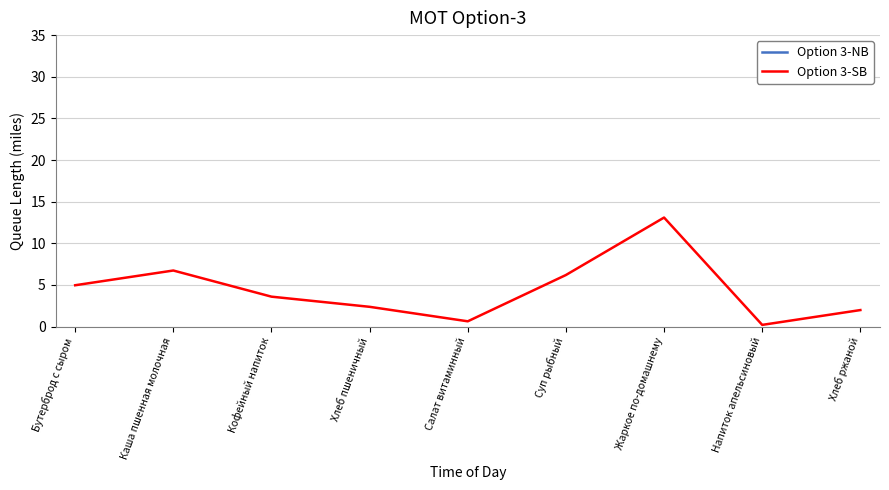

Reading right to left, transcribe all the data shown in this chart.

Option 3-NB: Хлеб ржаной=54.3	Напиток апельсиновый=100.4	Жаркое по-домашнему=268.9	Суп рыбный=164.0	Салат витаминный=80.3	Хлеб пшеничный=59.7	Кофейный напиток=111.8	Каша пшенная молочная=216.3	Бутерброд с сыром=144.3
Option 3-SB: Хлеб ржаной=2.0	Напиток апельсиновый=0.2	Жаркое по-домашнему=13.1	Суп рыбный=6.2	Салат витаминный=0.6	Хлеб пшеничный=2.4	Кофейный напиток=3.6	Каша пшенная молочная=6.7	Бутерброд с сыром=5.0